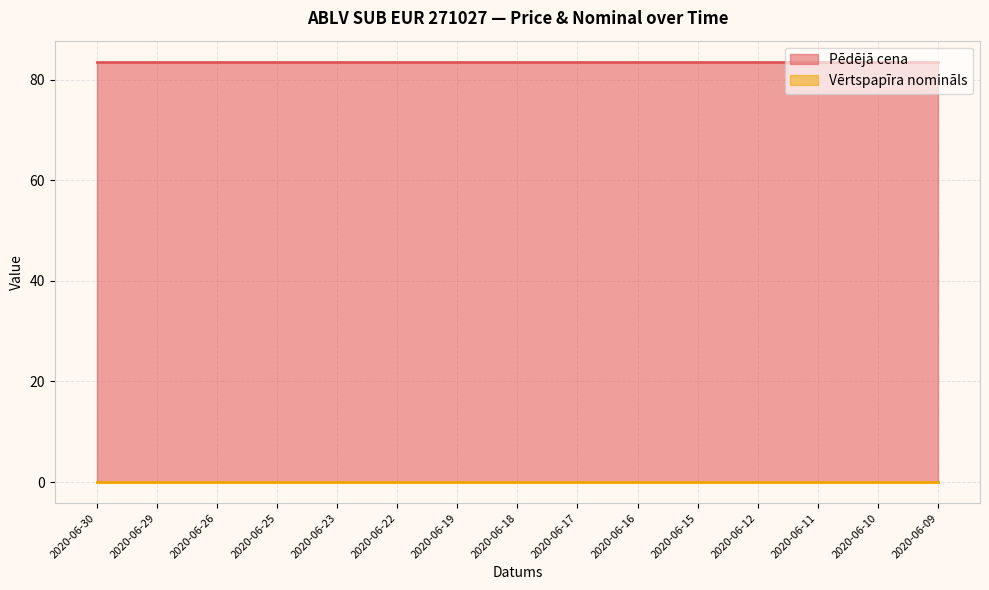

List the series in order of their peak value, highest first.

Pēdējā cena, Vērtspapīra nomināls